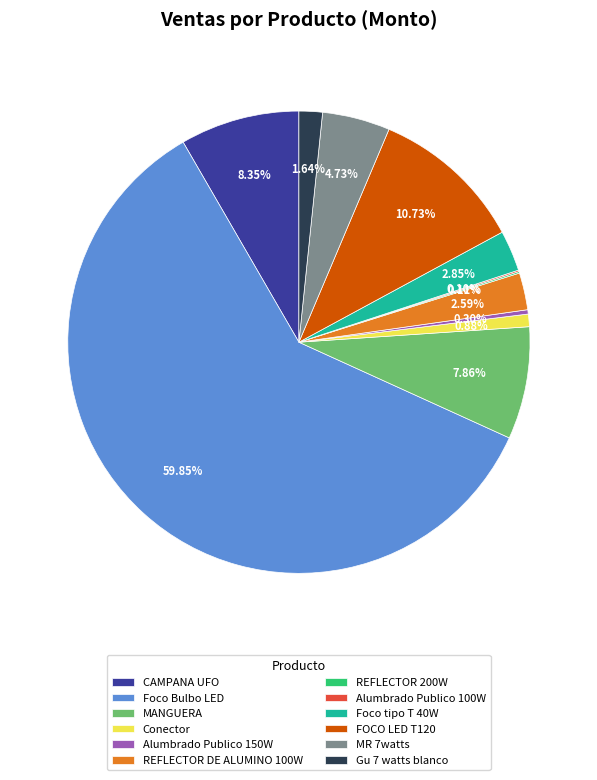

What is the largest slice in the pie chart?

Foco Bulbo LED